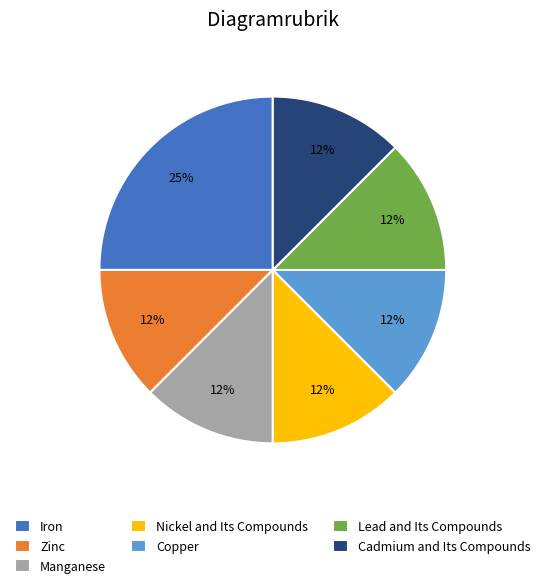

Which slice is the largest?

Iron